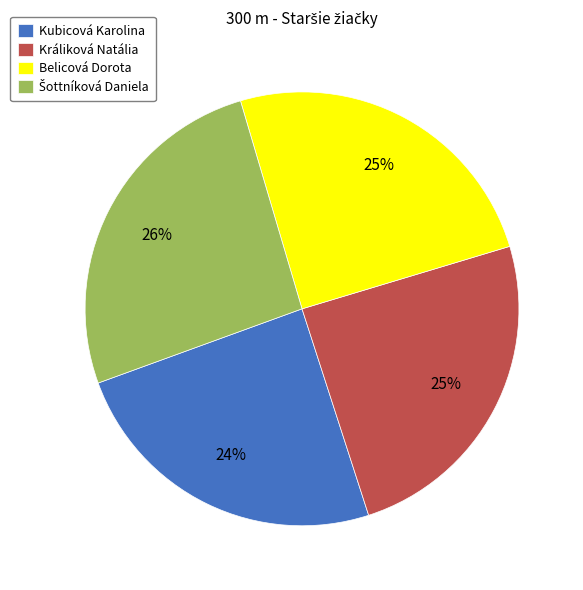

Count the number of slices in the pie.

4